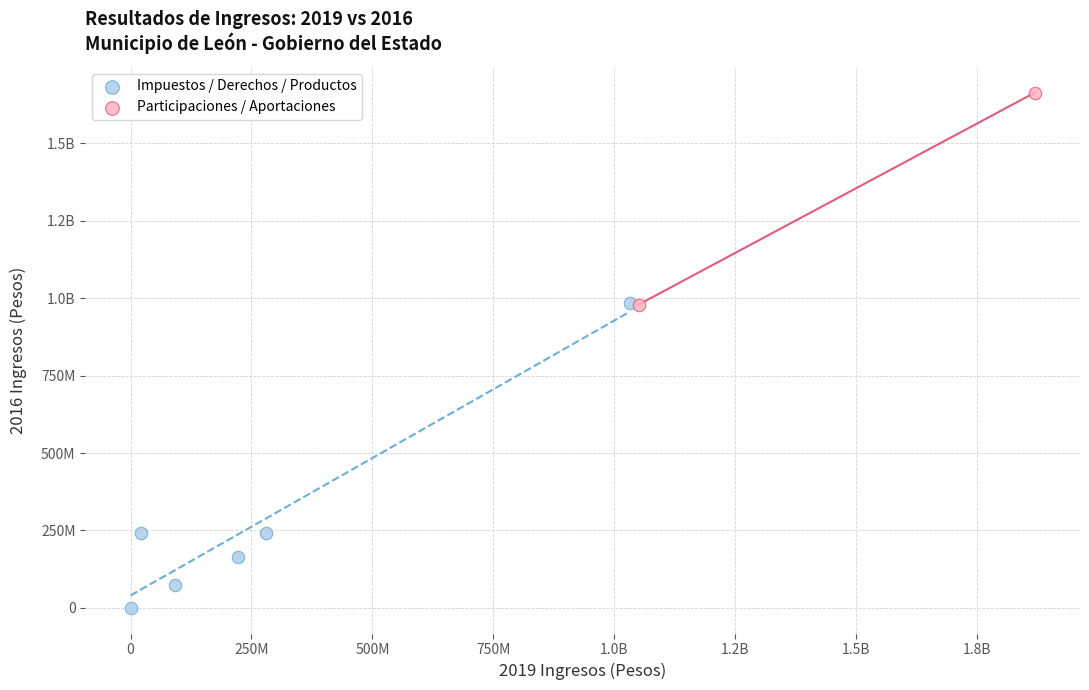

What are all the series names shown in the legend?

Impuestos / Derechos / Productos, Participaciones / Aportaciones